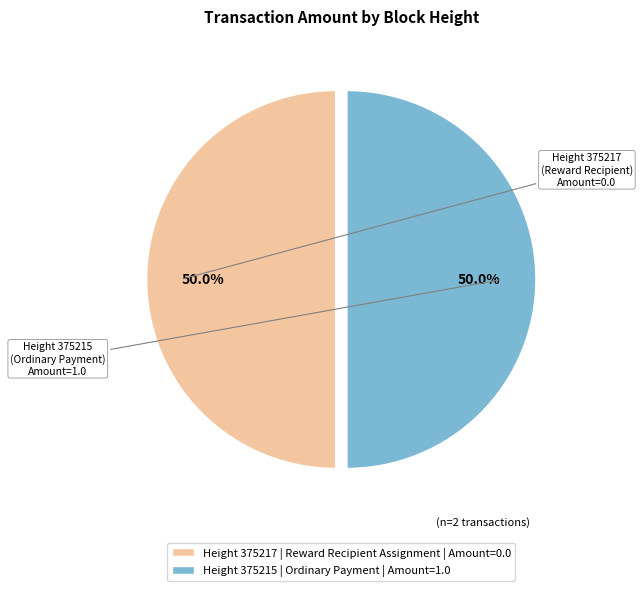

How much of the chart is everything except Height 375217 | Reward Recipient Assignment | Amount=0.0?

50.0%